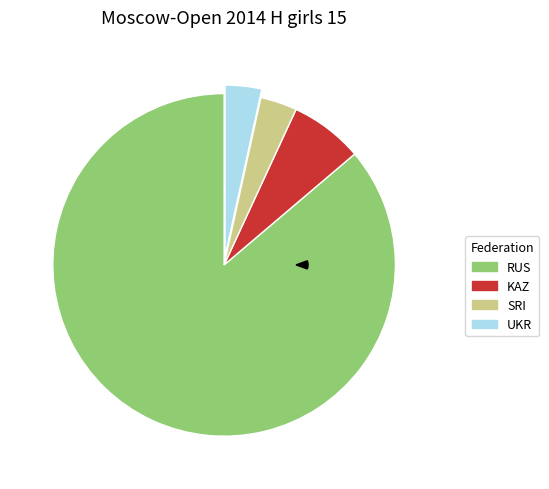

What percentage is the RUS slice, to the nearest percent?

86%